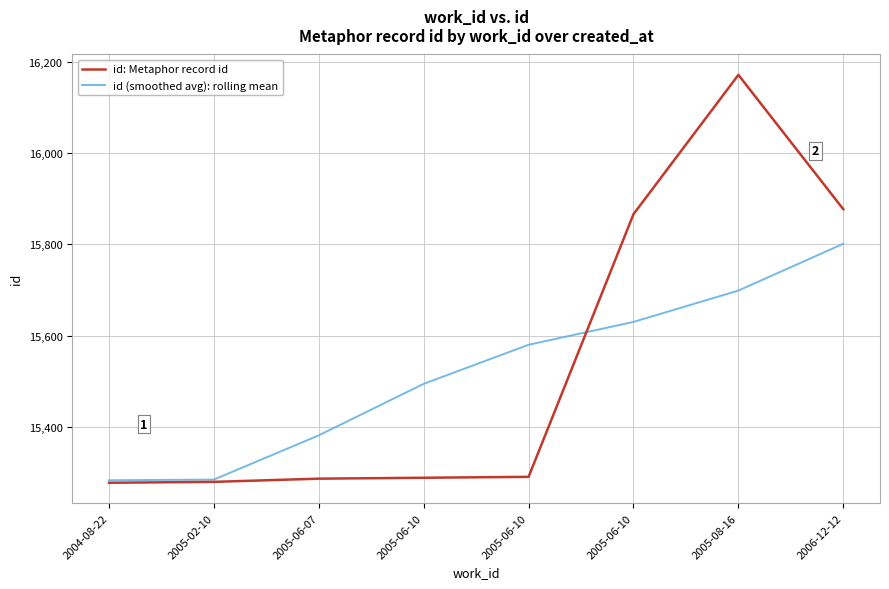

At which category does id: Metaphor record id reach its first local peak?

2005-08-16